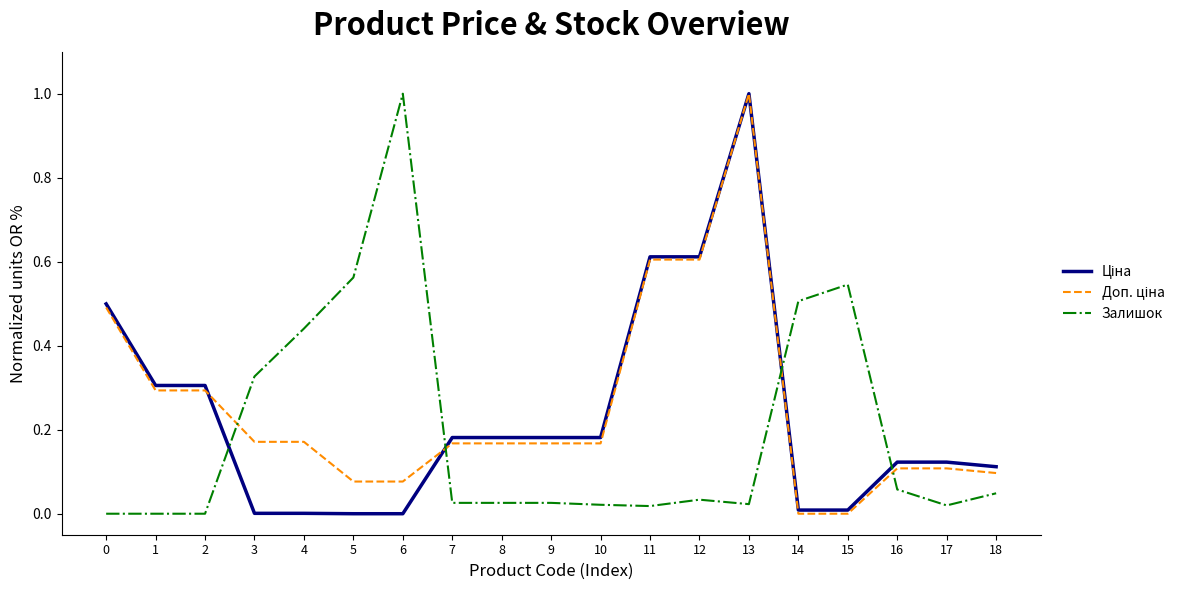

What is the maximum value shown in the chart?

1.0